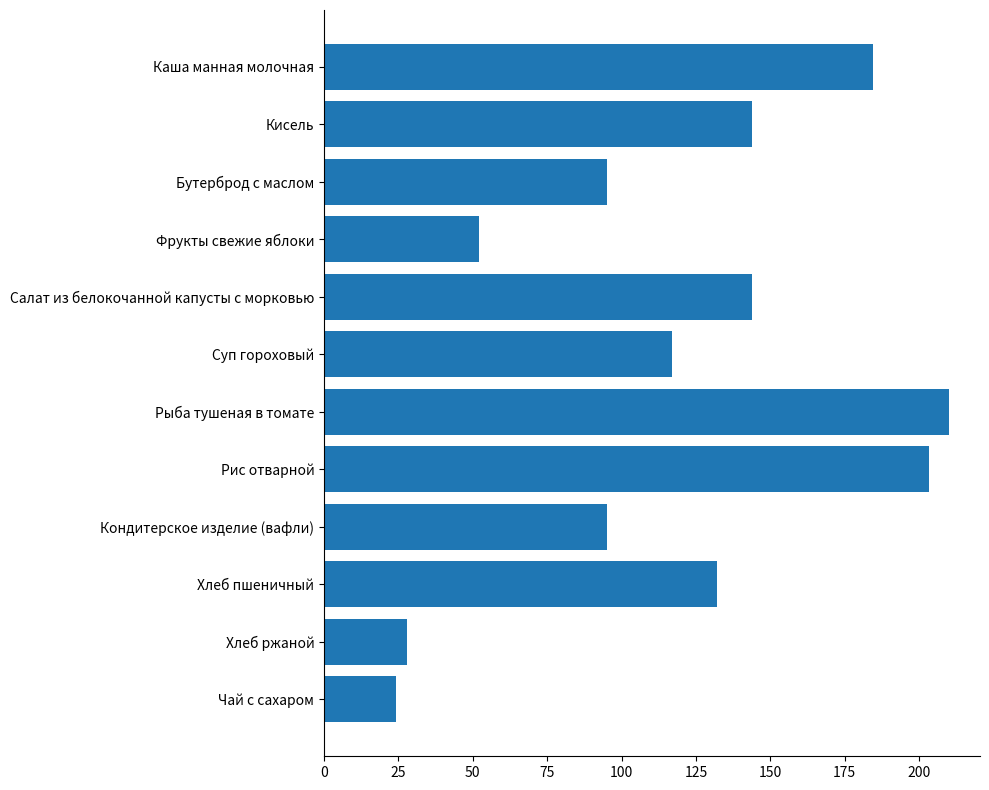

What is the difference between the maximum and minimum values?

185.9